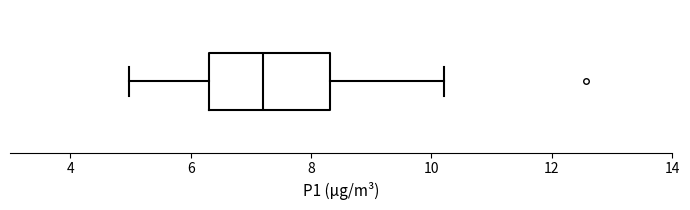

Read this box plot against the x-axis: the position of the median line, the range covered by the box, and the ends of both whiskers. The values are not printed on the chart, so give them approximately, as read against the axis.

median 7.2, box 6.4 to 8.4, whiskers 5.0 to 10.2